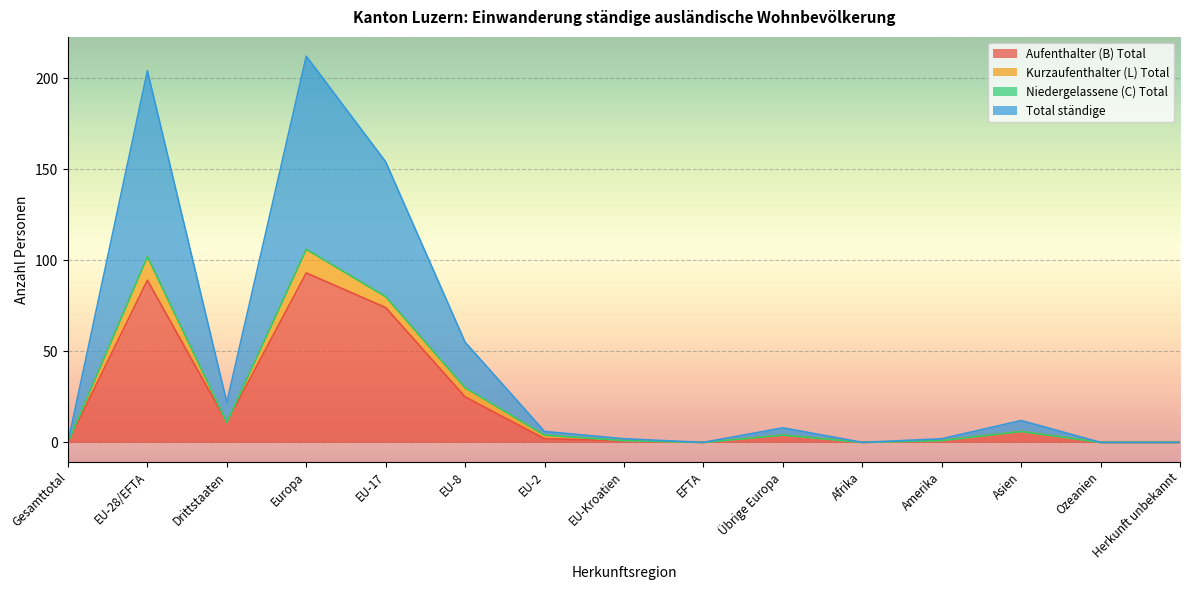

Where is the first local maximum for Aufenthalter (B) Total?

EU-28/EFTA